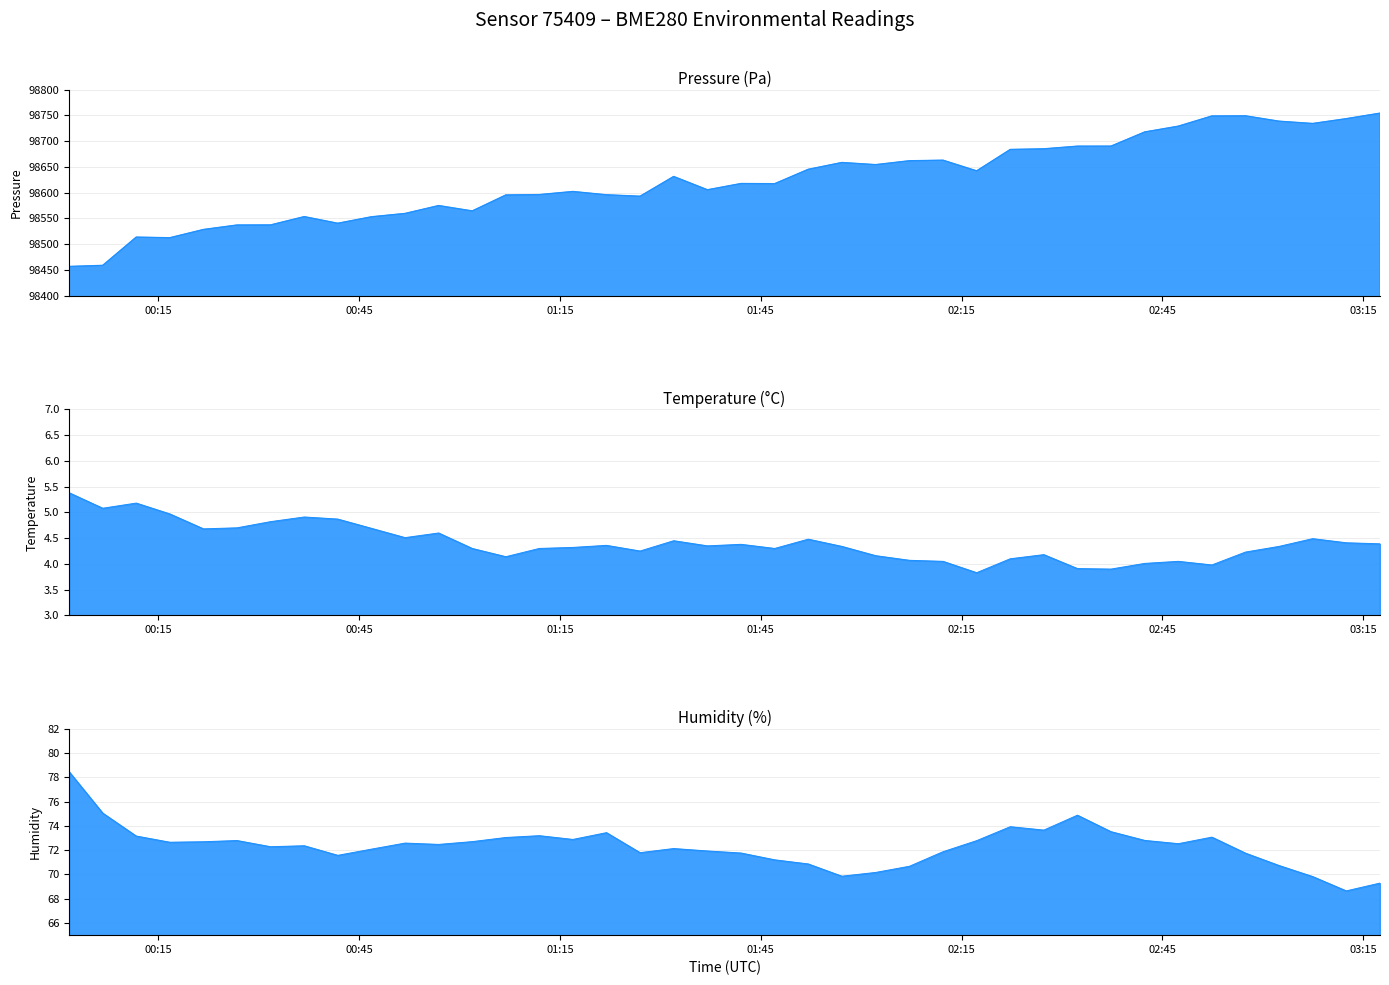

True or false: temperature and pressure cross at least once.

False